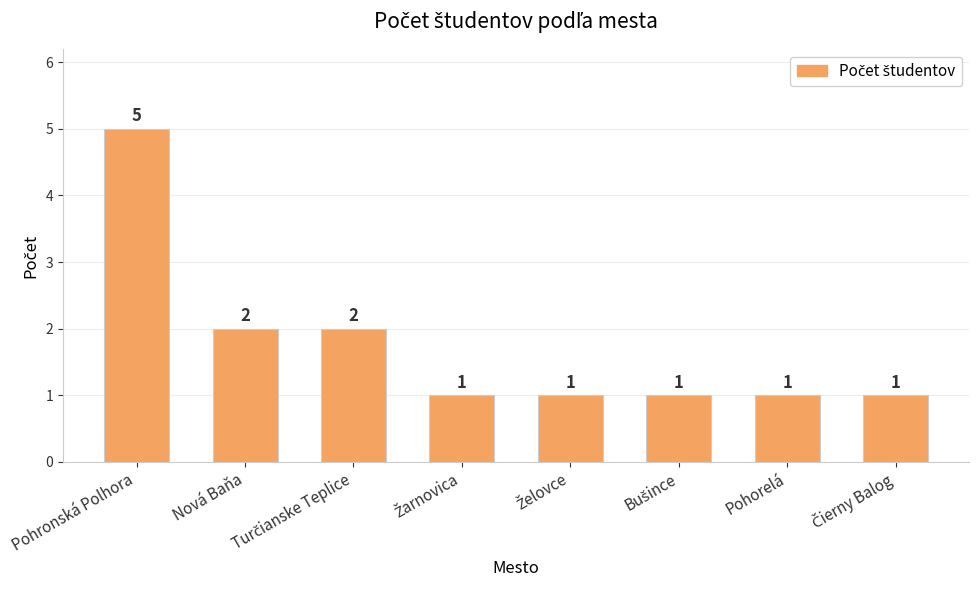

The chart shows a value of 4 at Nová Baňa. True or false?

False